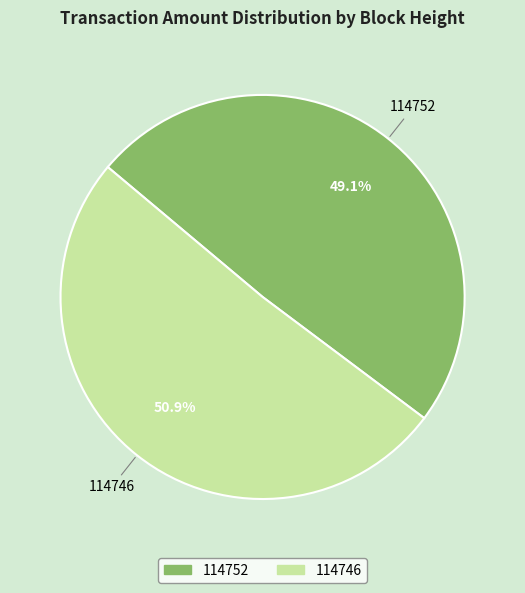

What percentage is the 114752 slice, to the nearest percent?

49%